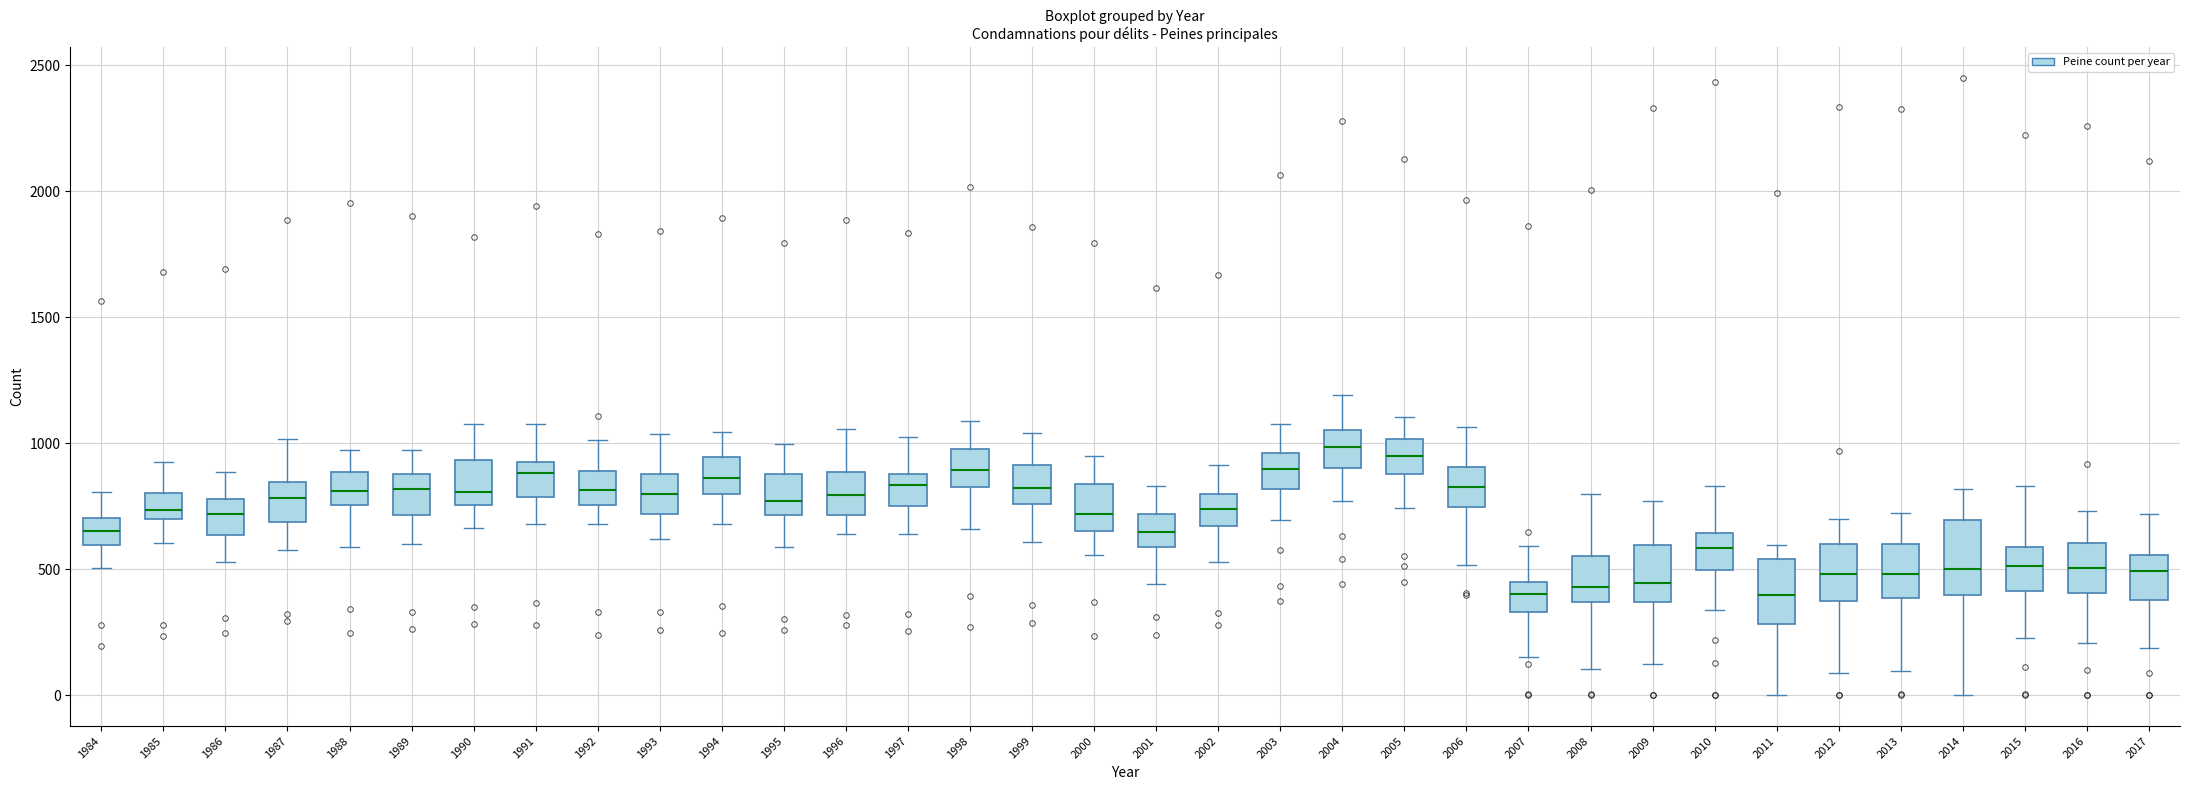

Reading left to right, transcribe this box plot: for each box, give where its median line is, the range the box spans, and where its two whiskers end, as read against the y-axis. The values are not printed on the chart, so give them approximately, as read against the axis.

1984: median 650, box 600 to 700, whiskers 500 to 800
1985: median 750, box 700 to 800, whiskers 600 to 950
1986: median 700, box 650 to 800, whiskers 550 to 900
1987: median 800, box 700 to 850, whiskers 600 to 1000
1988: median 800, box 750 to 900, whiskers 600 to 950
1989: median 800, box 700 to 900, whiskers 600 to 950
1990: median 800, box 750 to 950, whiskers 650 to 1100
1991: median 900, box 800 to 950, whiskers 700 to 1100
1992: median 800, box 750 to 900, whiskers 700 to 1000
1993: median 800, box 700 to 900, whiskers 600 to 1050
1994: median 850, box 800 to 950, whiskers 700 to 1050
1995: median 750, box 700 to 900, whiskers 600 to 1000
1996: median 800, box 700 to 900, whiskers 650 to 1050
1997: median 850, box 750 to 900, whiskers 650 to 1000
1998: median 900, box 850 to 1000, whiskers 650 to 1100
1999: median 800, box 750 to 900, whiskers 600 to 1050
2000: median 700, box 650 to 850, whiskers 550 to 950
2001: median 650, box 600 to 700, whiskers 450 to 850
2002: median 750, box 650 to 800, whiskers 550 to 900
2003: median 900, box 800 to 950, whiskers 700 to 1100
2004: median 1000, box 900 to 1050, whiskers 750 to 1200
2005: median 950, box 900 to 1000, whiskers 750 to 1100
2006: median 800, box 750 to 900, whiskers 500 to 1050
2007: median 400, box 350 to 450, whiskers 150 to 600
2008: median 450, box 350 to 550, whiskers 100 to 800
2009: median 450, box 350 to 600, whiskers 150 to 750
2010: median 600, box 500 to 650, whiskers 350 to 850
2011: median 400, box 300 to 550, whiskers 0 to 600
2012: median 500, box 350 to 600, whiskers 100 to 700
2013: median 500, box 400 to 600, whiskers 100 to 700
2014: median 500, box 400 to 700, whiskers 0 to 800
2015: median 500, box 400 to 600, whiskers 250 to 850
2016: median 500, box 400 to 600, whiskers 200 to 750
2017: median 500, box 400 to 550, whiskers 200 to 700